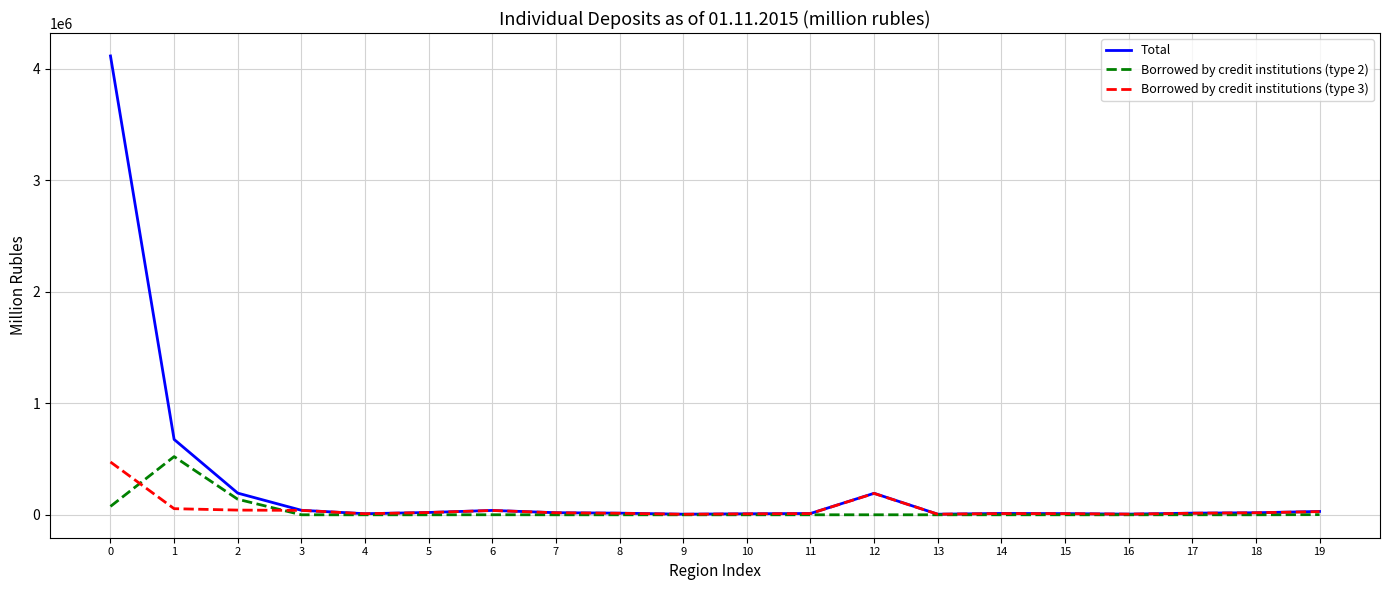

List the series in order of their peak value, highest first.

Total, Borrowed by credit institutions (type 2), Borrowed by credit institutions (type 3)